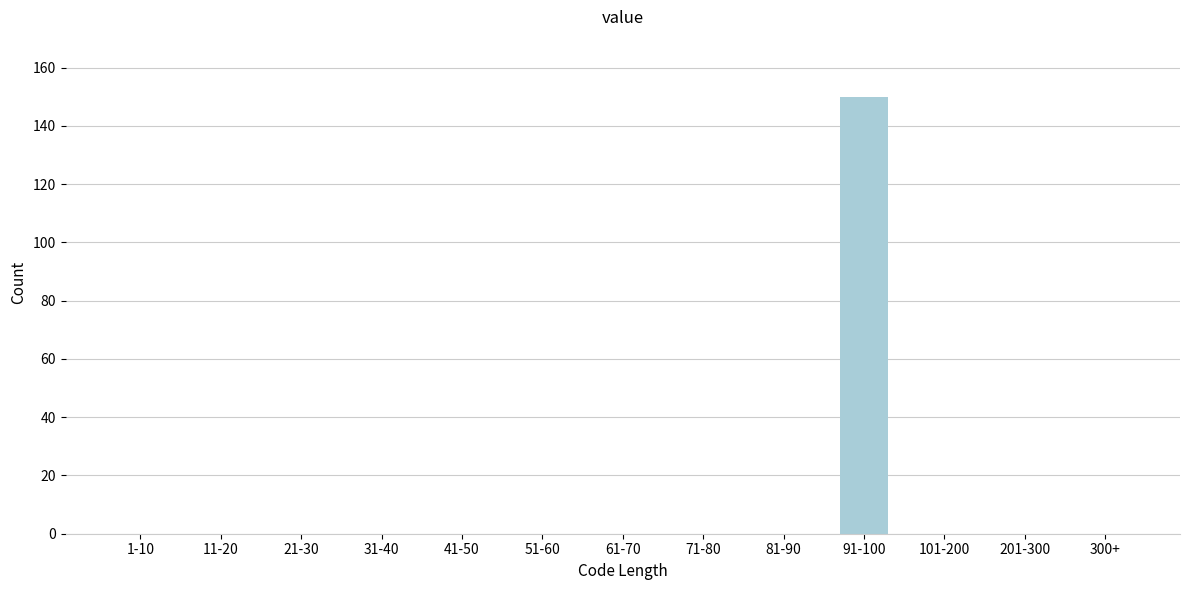

Reading left to right, extract all data points from this chart.

1-10=0	11-20=0	21-30=0	31-40=0	41-50=0	51-60=0	61-70=0	71-80=0	81-90=0	91-100=150	101-200=0	201-300=0	300+=0